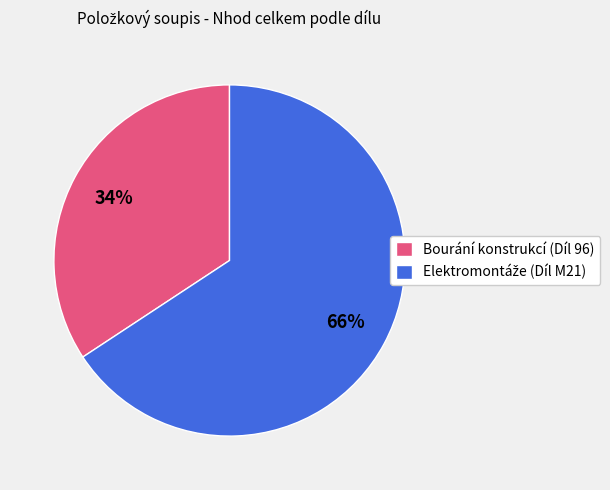

Does any single category account for the majority?

Yes